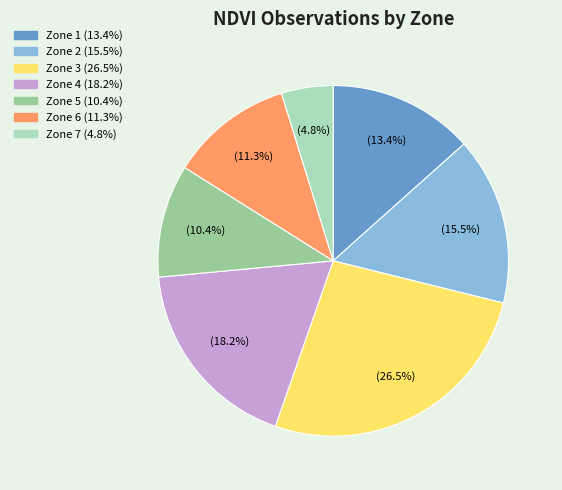

Does any single category account for the majority?

No